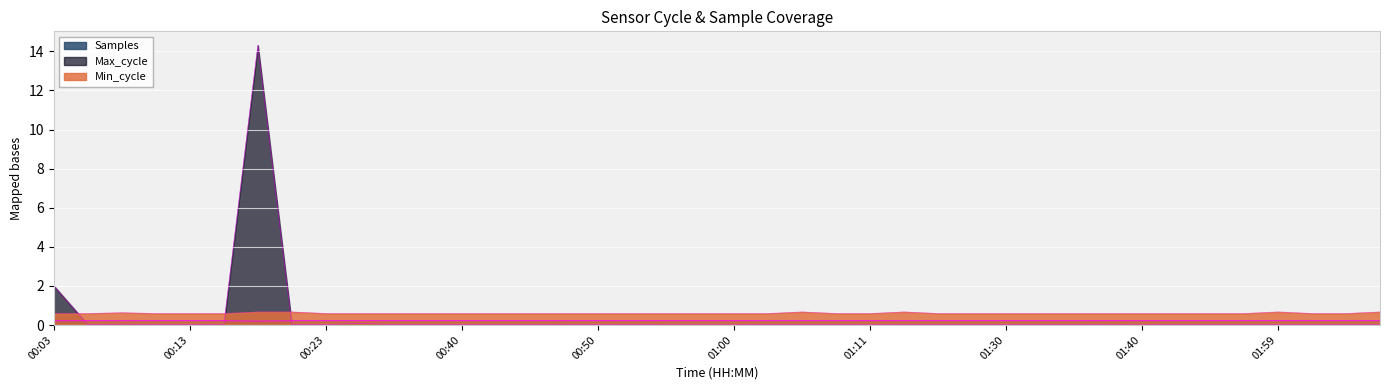

What is the difference between the highest and lowest values at 00:35?

0.6